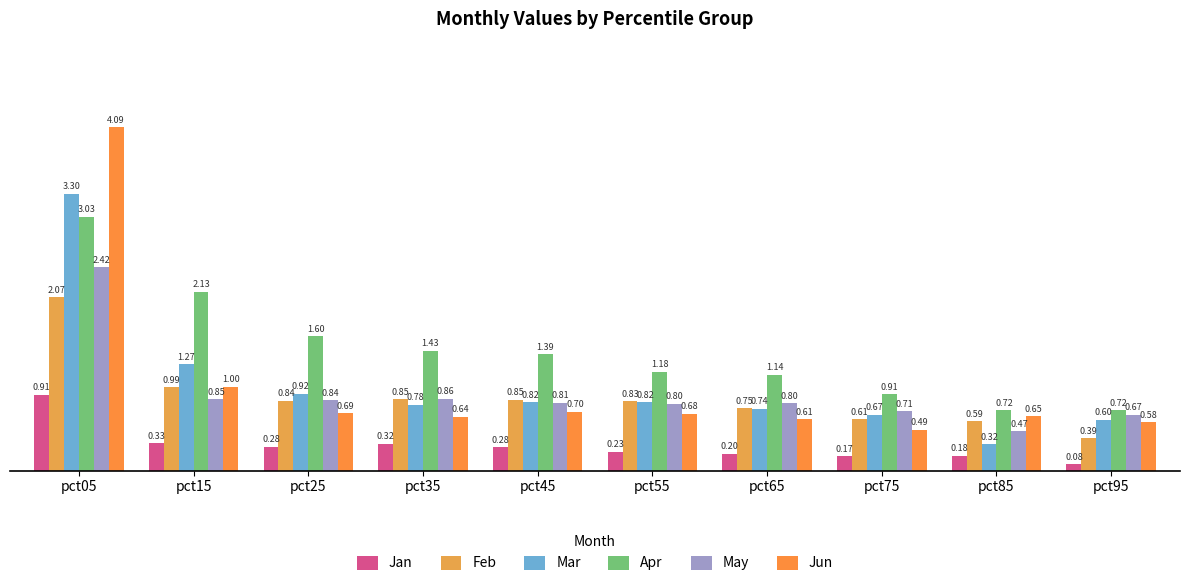

Which category has the highest value in the Feb series?

pct05